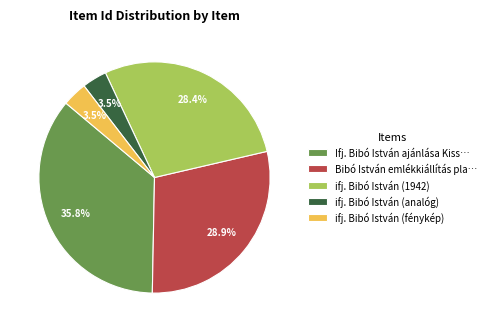

Is there any slice that represents more than half of the pie?

No